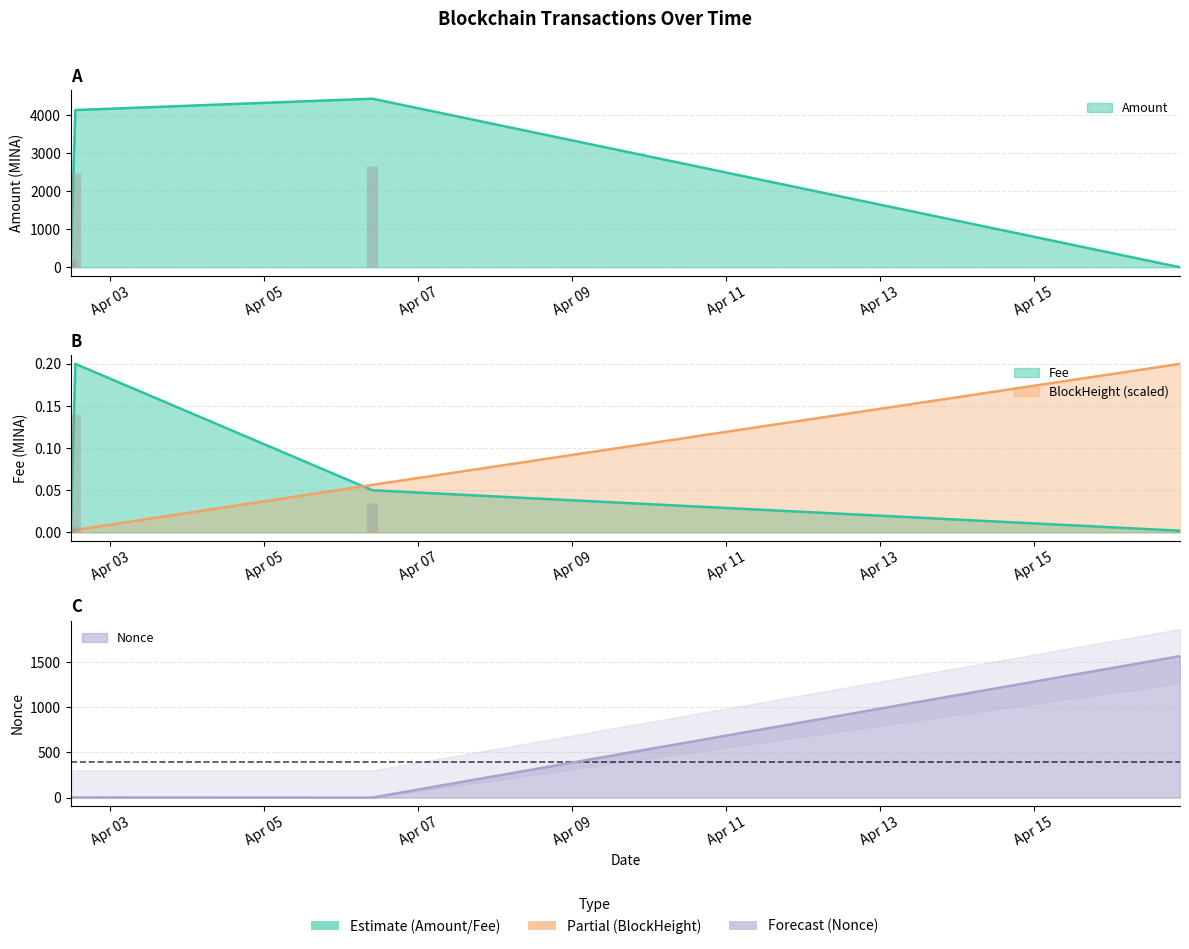

What is the average value of the Nonce series?

391.8